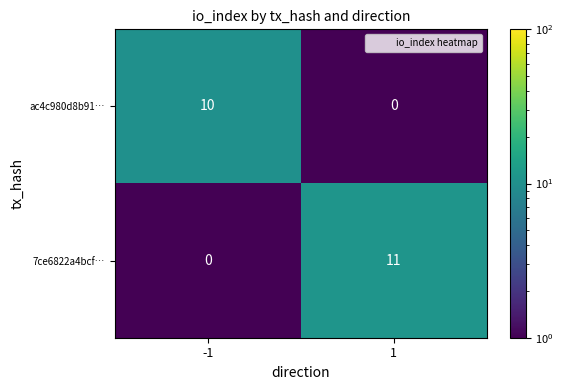

Which series has the largest range (max minus min)?

7ce6822a4bcf…